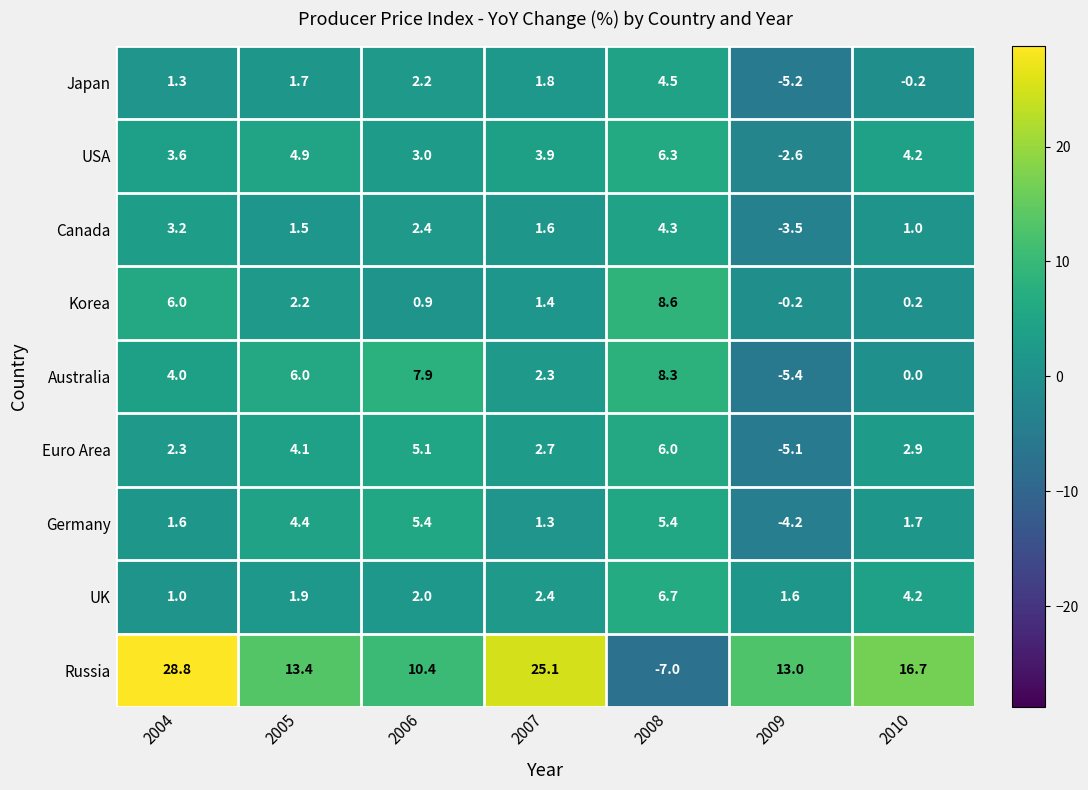

Rank the series by their maximum value, from highest to lowest.

Russia, Korea, Australia, UK, USA, Euro Area, Germany, Japan, Canada